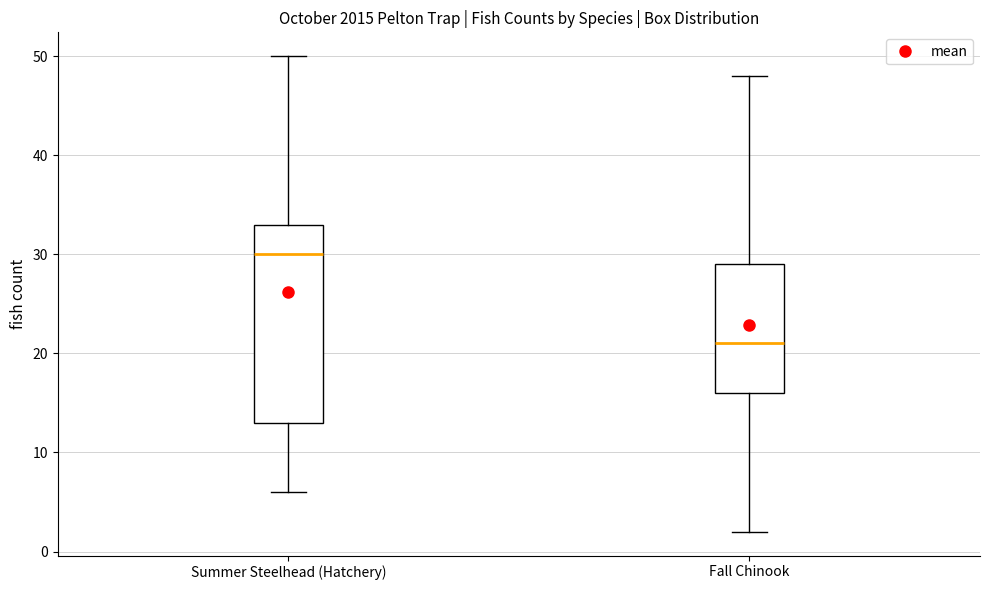

Which box has the lowest median line?

Fall Chinook